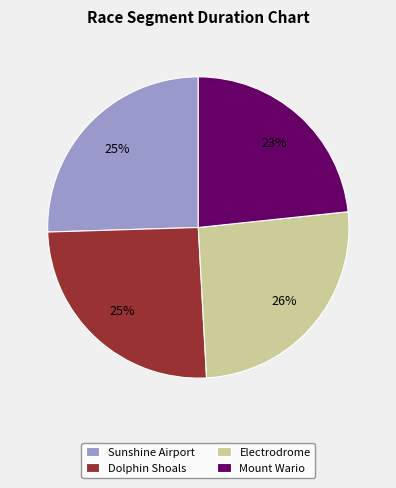

To the nearest percent, what is the average slice percentage?

25%